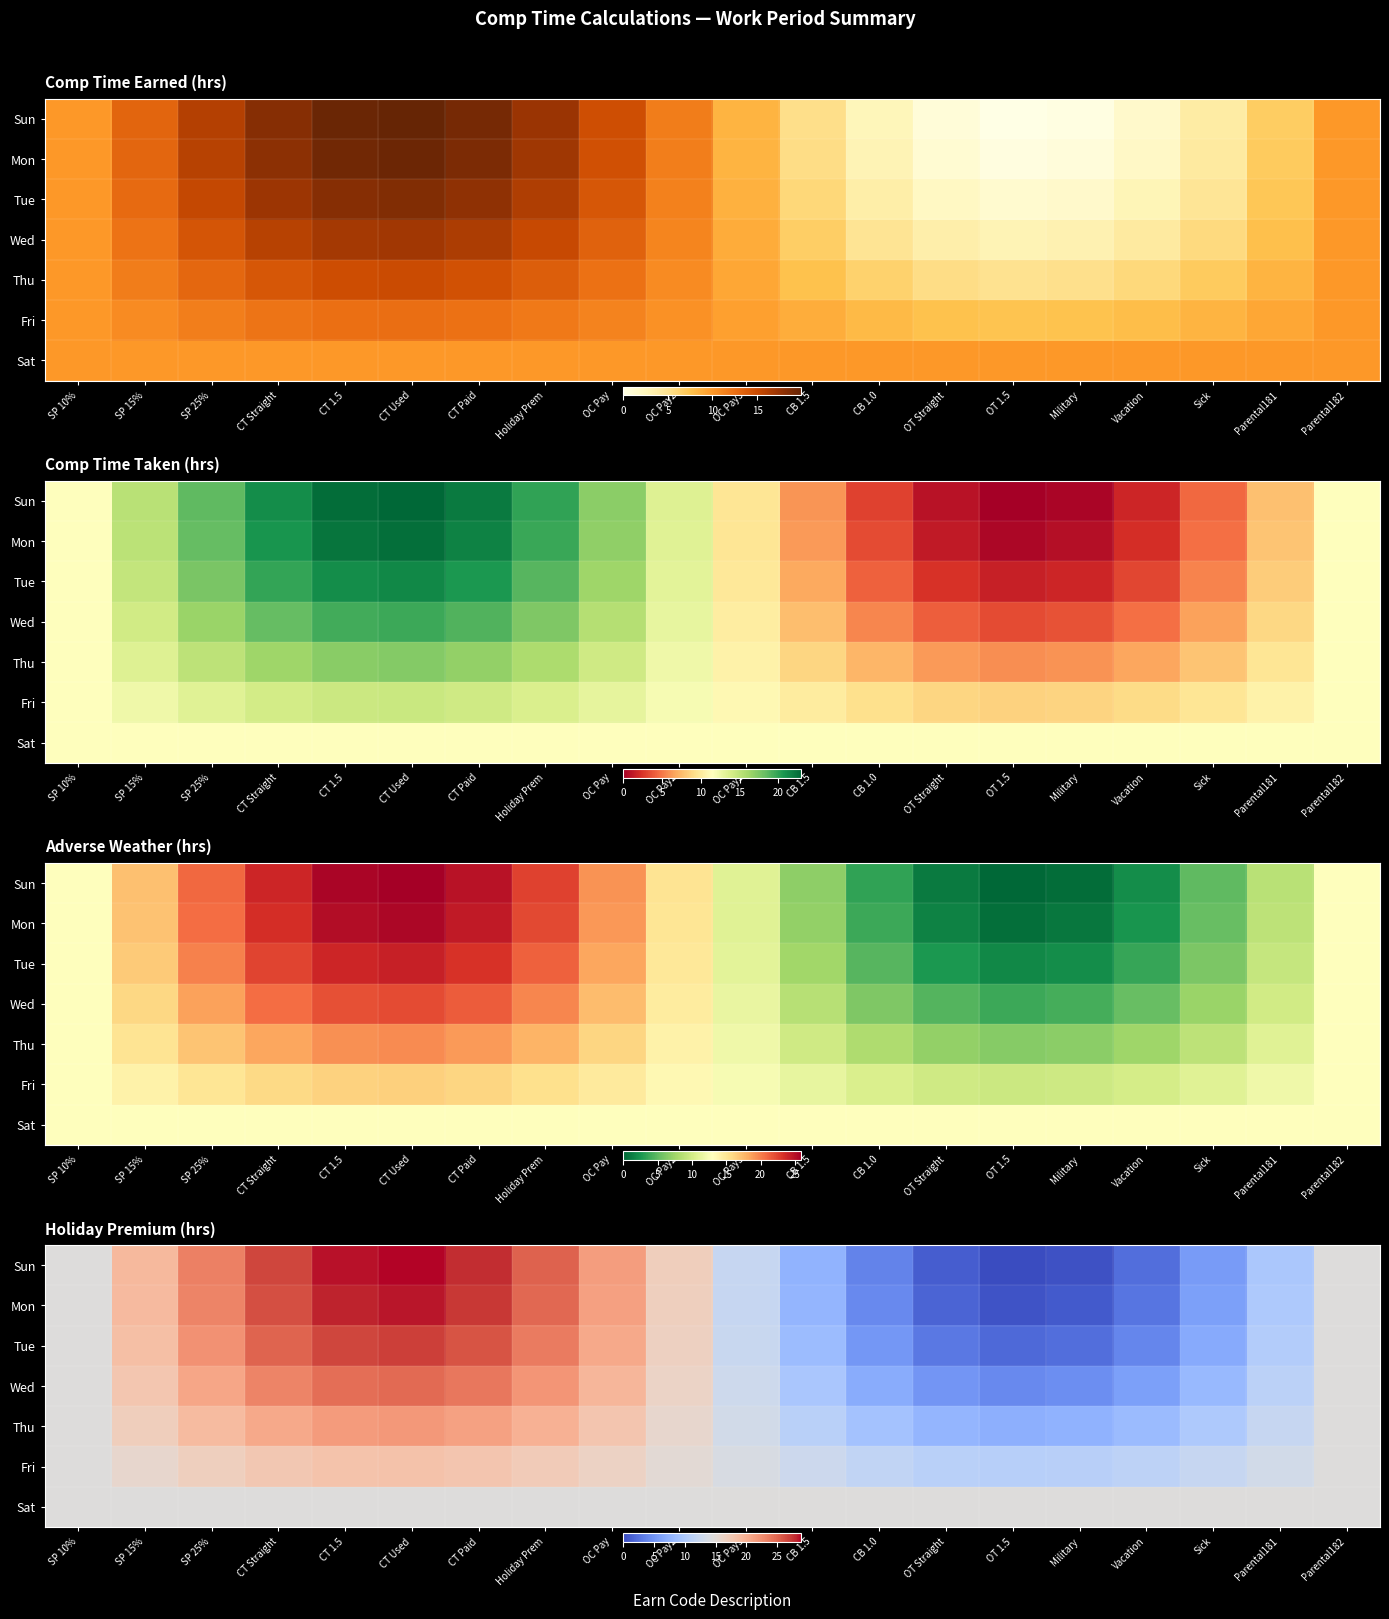

At how many categories does at least one series exceed 11?

20